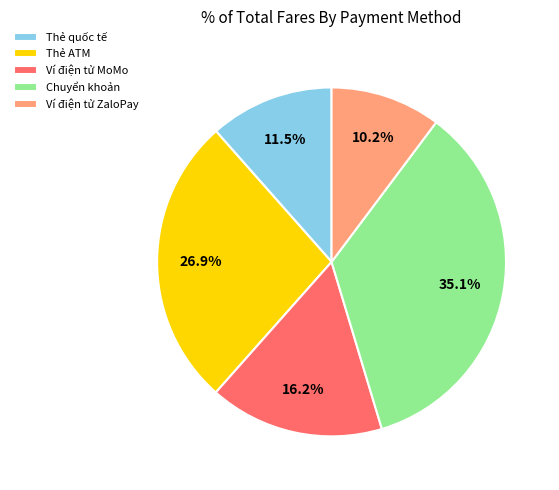

What is the largest slice in the pie chart?

Chuyển khoản